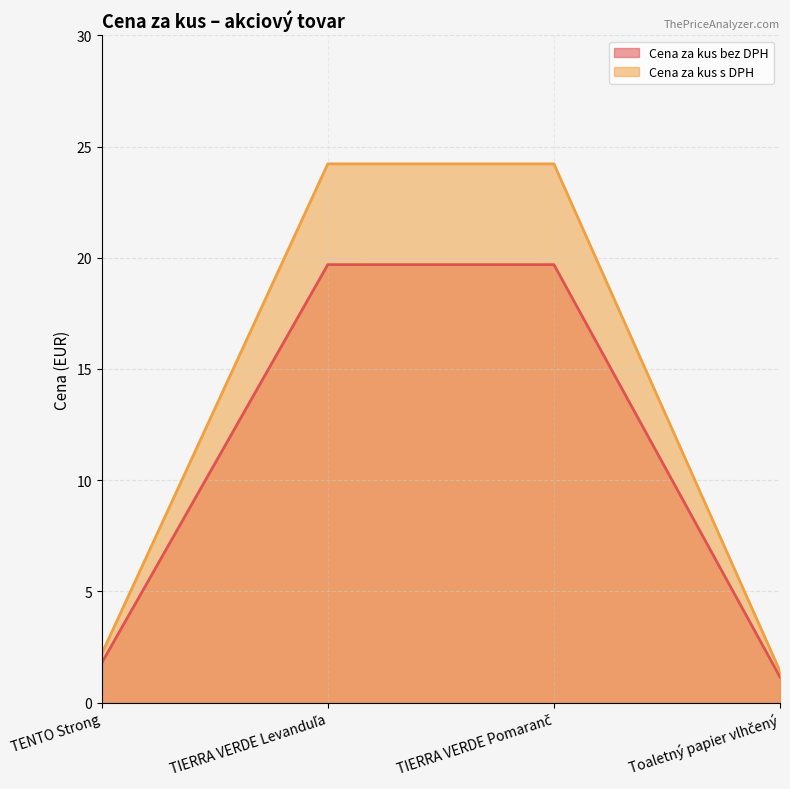

What is the greatest value displayed?

24.2